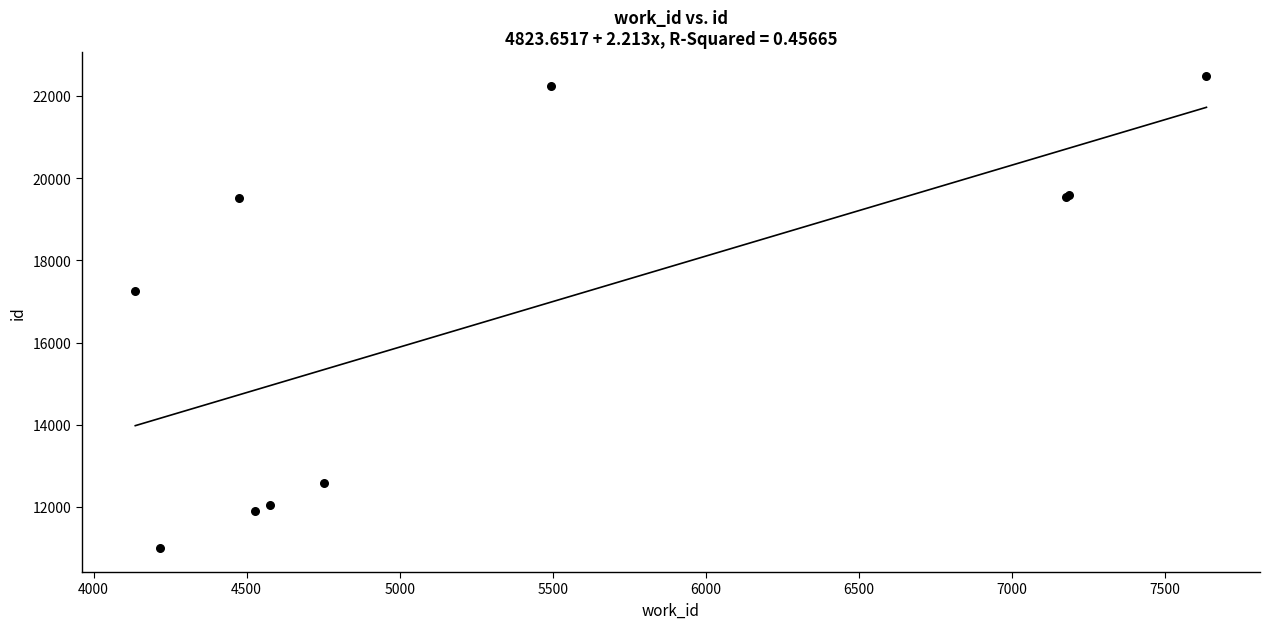

What Y value in the scatter plot is closest to 16741?

17259